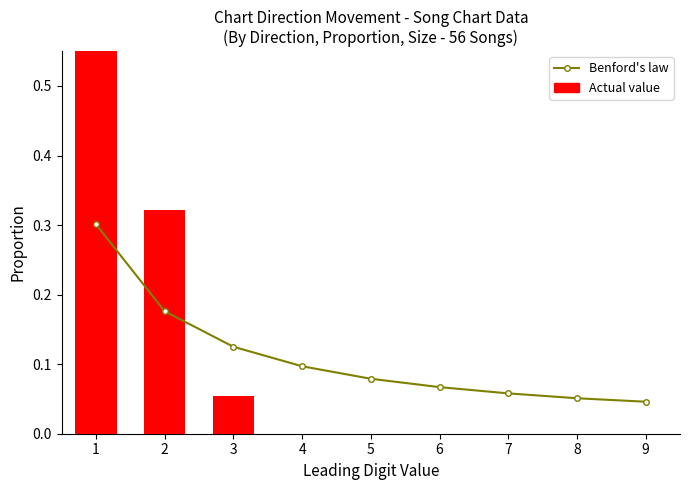

The chart shows a value of 0.0 at 3. True or false?

False